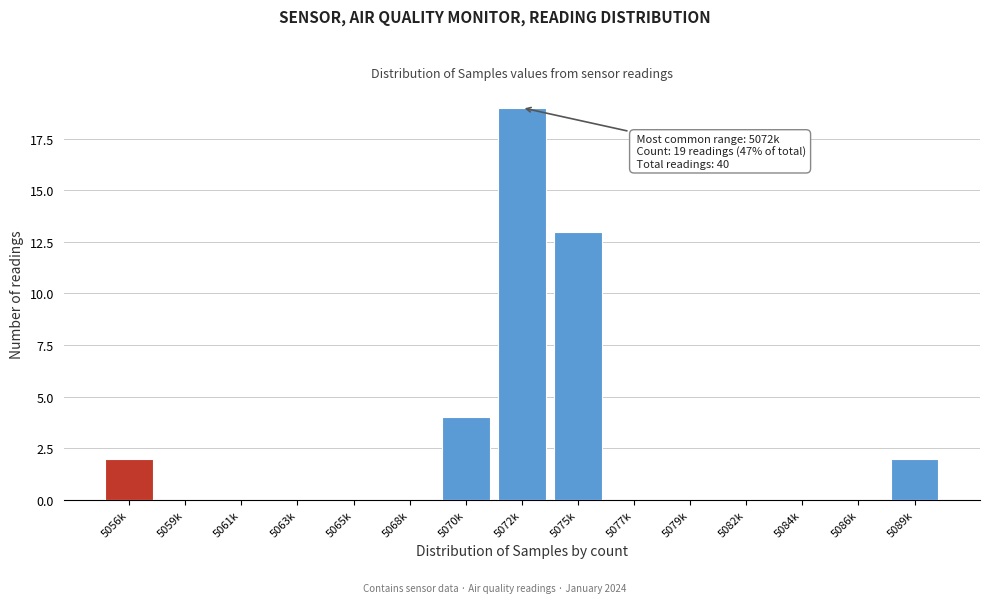

Reading left to right, what are all the values shown in this chart?

5056k=2	5059k=0	5061k=0	5063k=0	5065k=0	5068k=0	5070k=4	5072k=19	5075k=13	5077k=0	5079k=0	5082k=0	5084k=0	5086k=0	5089k=2